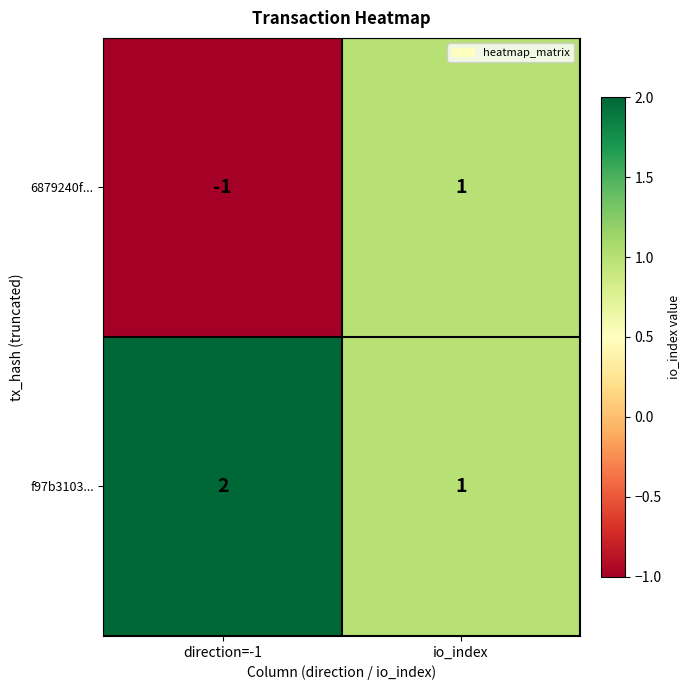

What is the sum of all f97b3103... values?

3